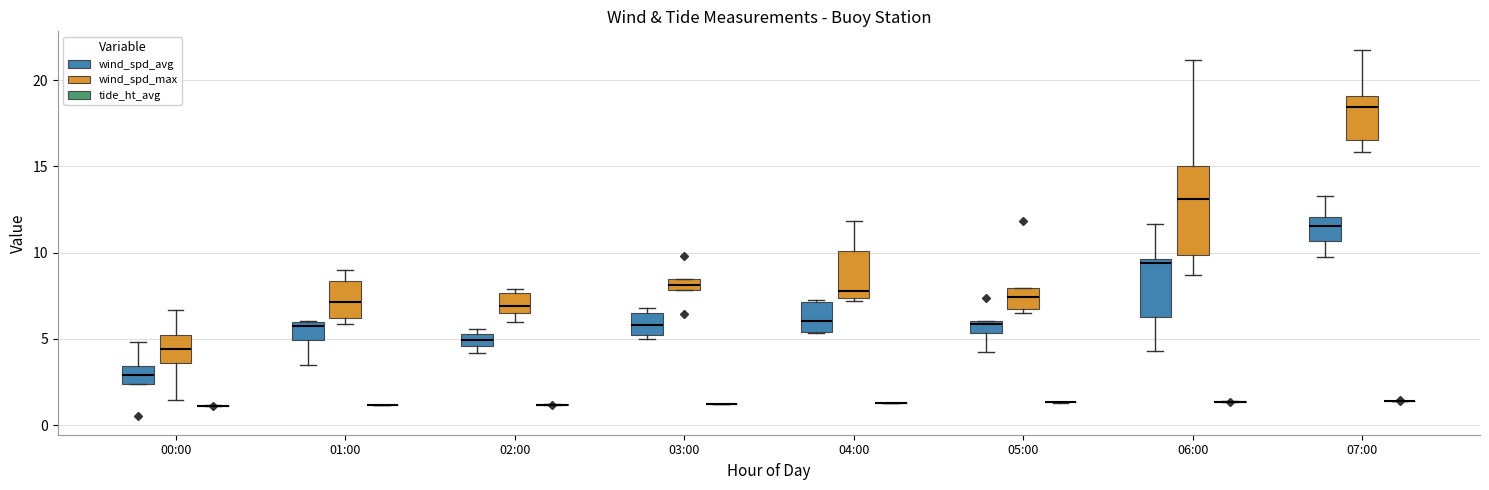

Comparing the boxes themselves (not the whiskers), which one is the tallest?

06:00 (wind_spd_max)